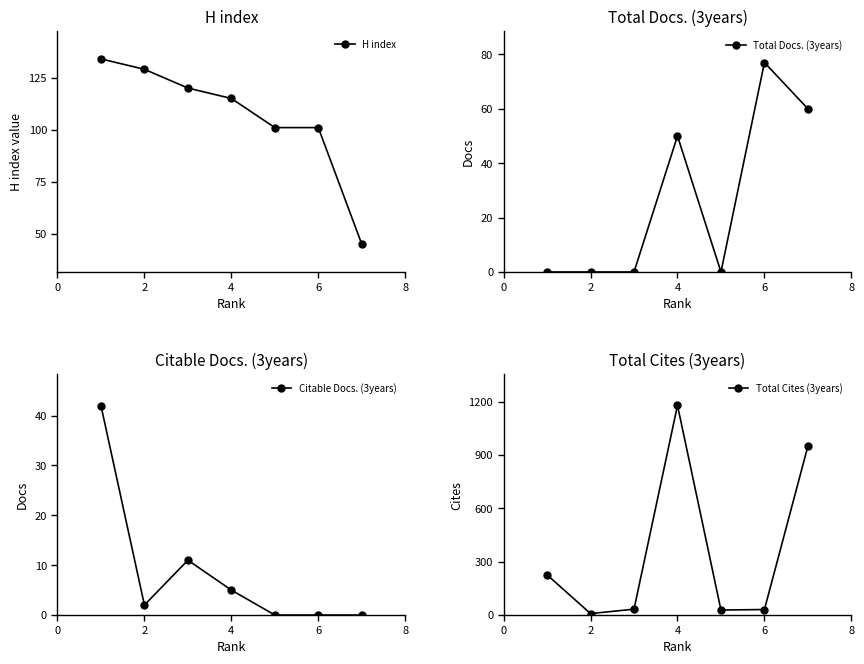

The value of Citable Docs. (3years) at 5 is 19. True or false?

False